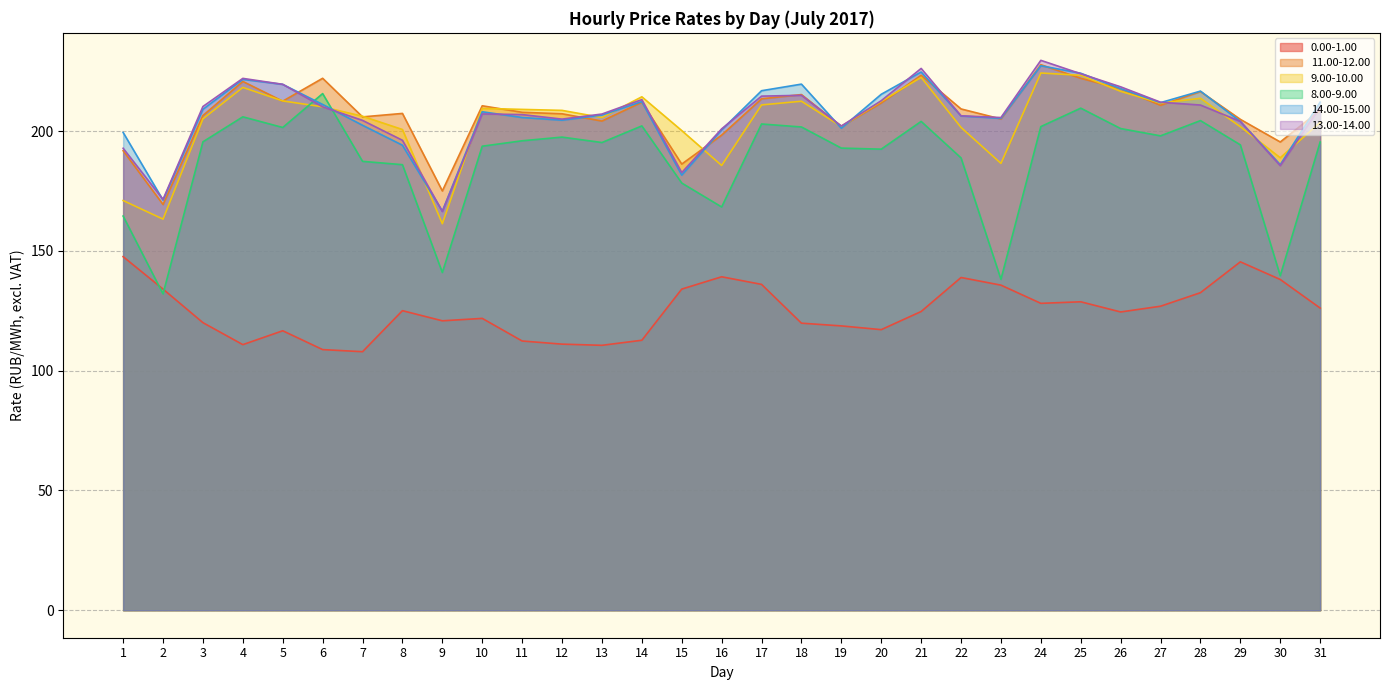

True or false: 14.00-15.00 and 13.00-14.00 intersect in this chart.

True